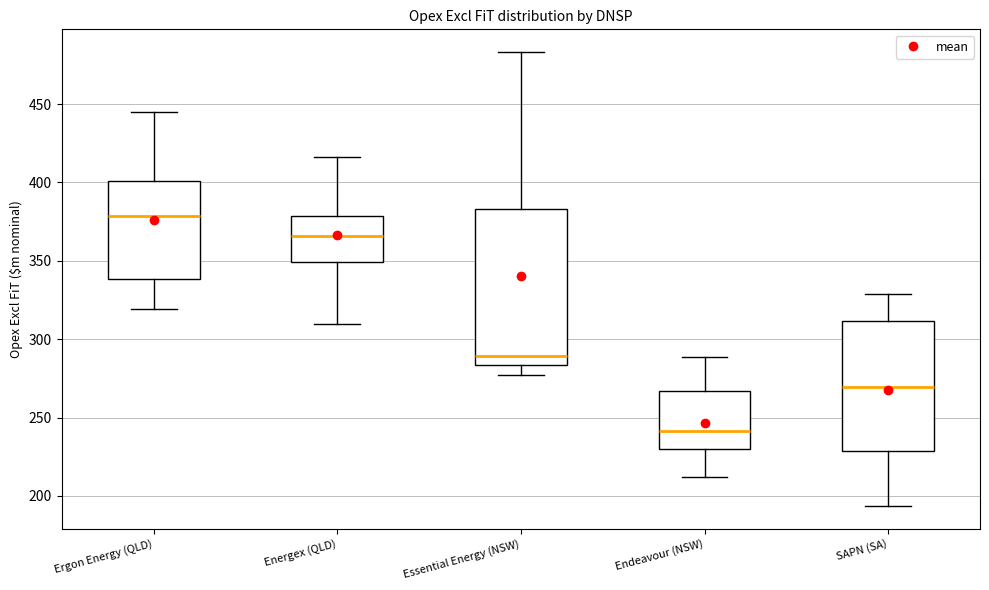

Reading left to right, read every box against the y-axis: the position of its median line, the range the box covers, and the ends of its whiskers. The values are not printed on the chart, so give them approximately, as read against the axis.

Ergon Energy (QLD): median 380, box 340 to 400, whiskers 320 to 445
Energex (QLD): median 365, box 350 to 380, whiskers 310 to 415
Essential Energy (NSW): median 290, box 285 to 385, whiskers 275 to 485
Endeavour (NSW): median 240, box 230 to 265, whiskers 210 to 290
SAPN (SA): median 270, box 230 to 310, whiskers 195 to 330